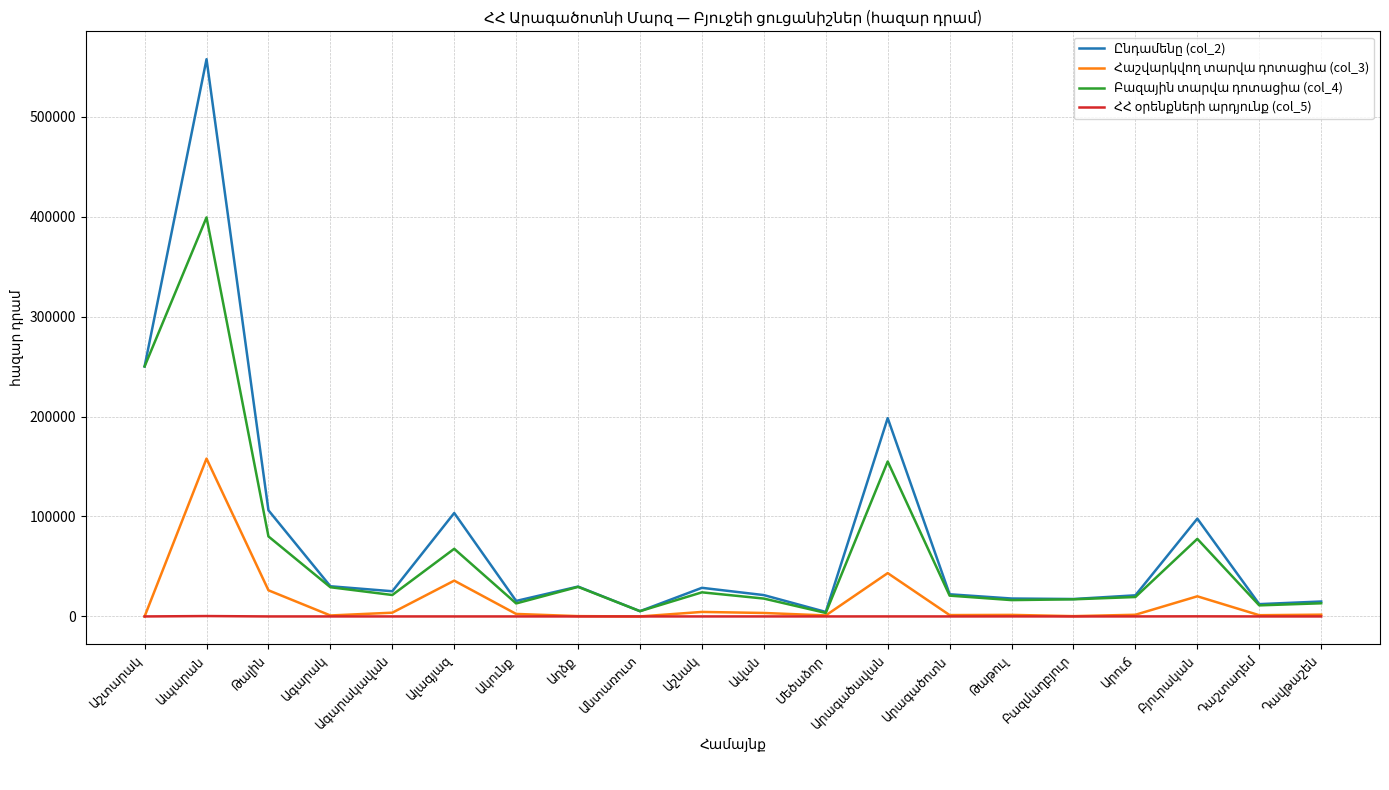

True or false: Հաշվարկվող տարվա դոտացիա (col_3) and ՀՀ օրենքների արդյունք (col_5) cross at least once.

False